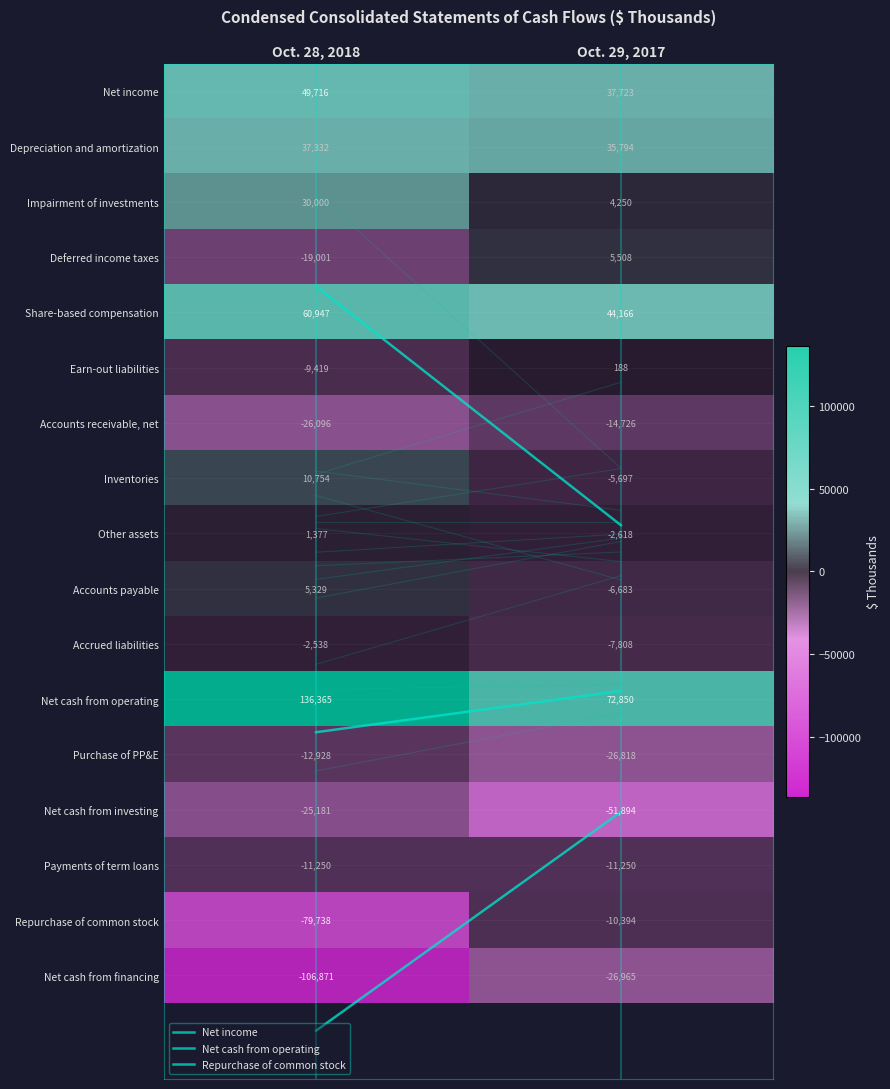

At Oct. 28, 2018, list the series in order from largest to smallest.

Net cash from operating, Share-based compensation, Net income, Depreciation and amortization, Impairment of investments, Inventories, Accounts payable, Other assets, Accrued liabilities, Earn-out liabilities, Payments of term loans, Purchase of PP&E, Deferred income taxes, Net cash from investing, Accounts receivable, net, Repurchase of common stock, Net cash from financing